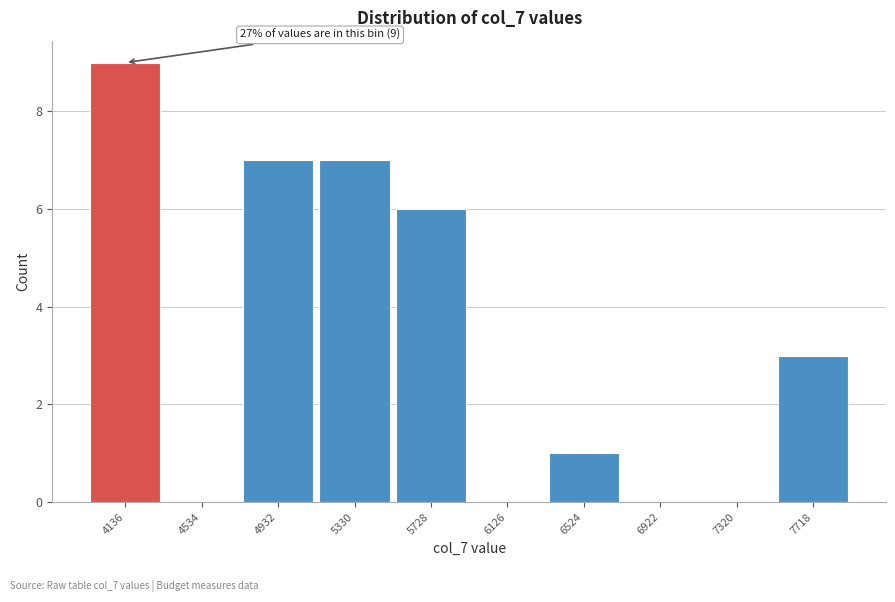

Reading left to right, what are all the values shown in this chart?

4136=9	4534=0	4932=7	5330=7	5728=6	6126=0	6524=1	6922=0	7320=0	7718=3